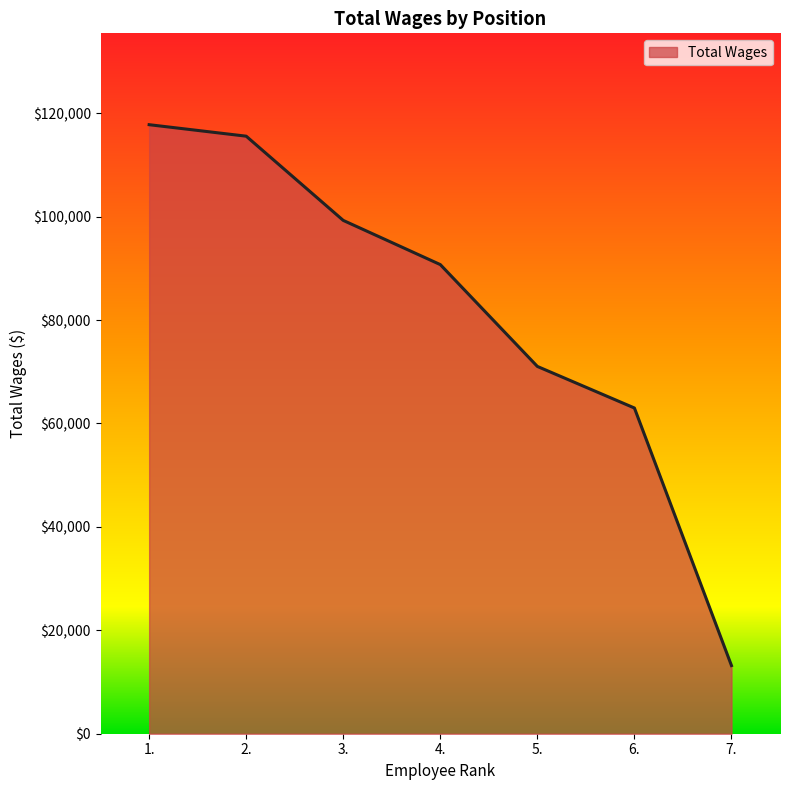

List the labels in order of value, smallest first.

7., 6., 5., 4., 3., 2., 1.